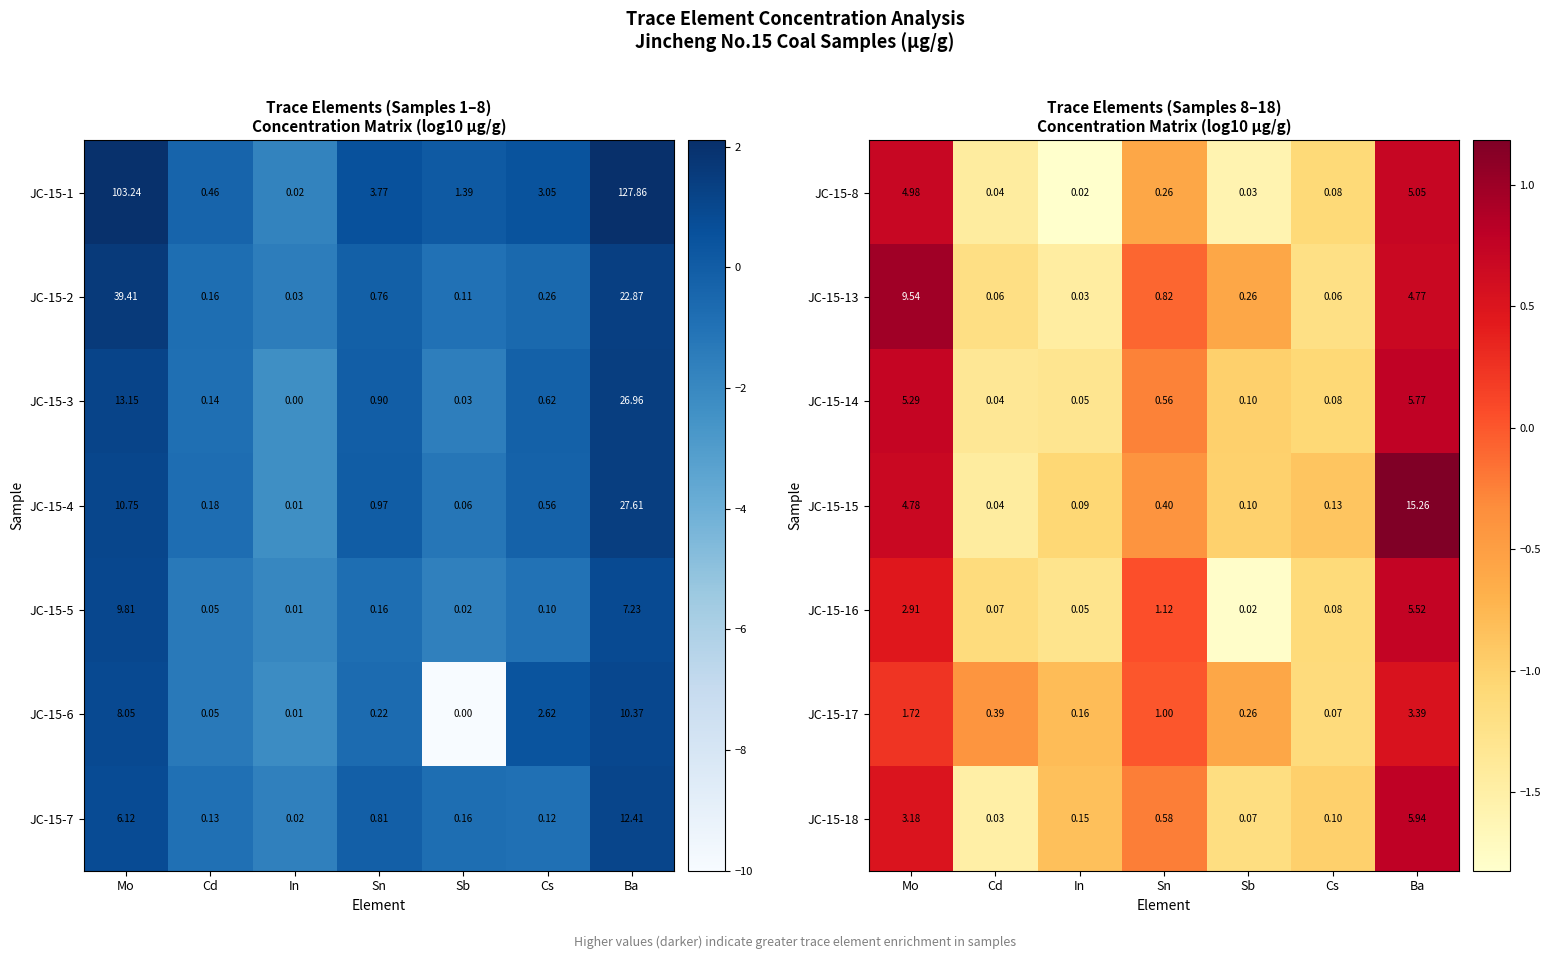

At which label does JC-15-17 reach its peak?

Ba